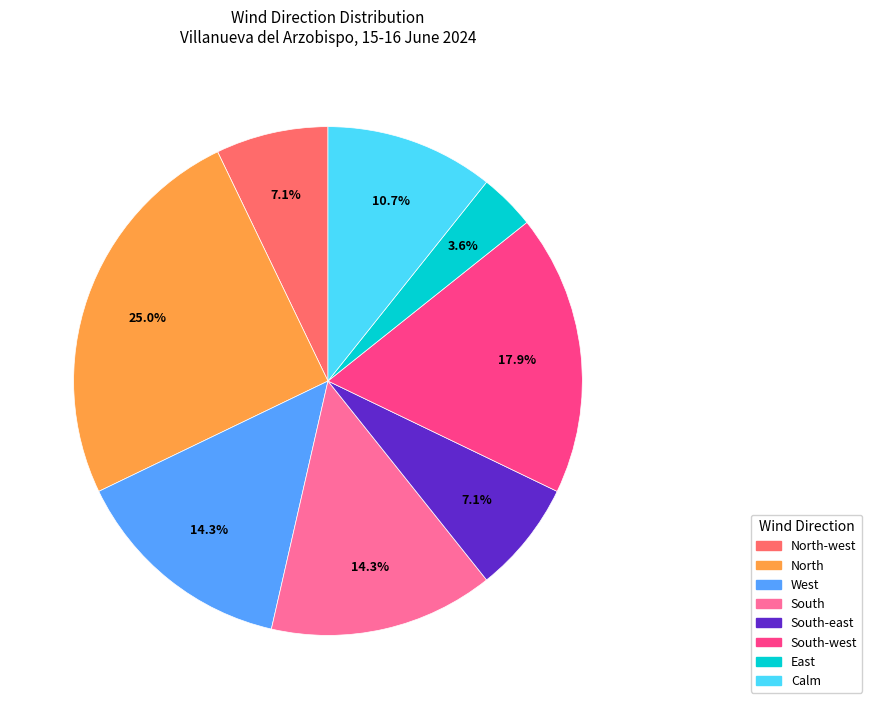

Is there any slice that represents more than half of the pie?

No